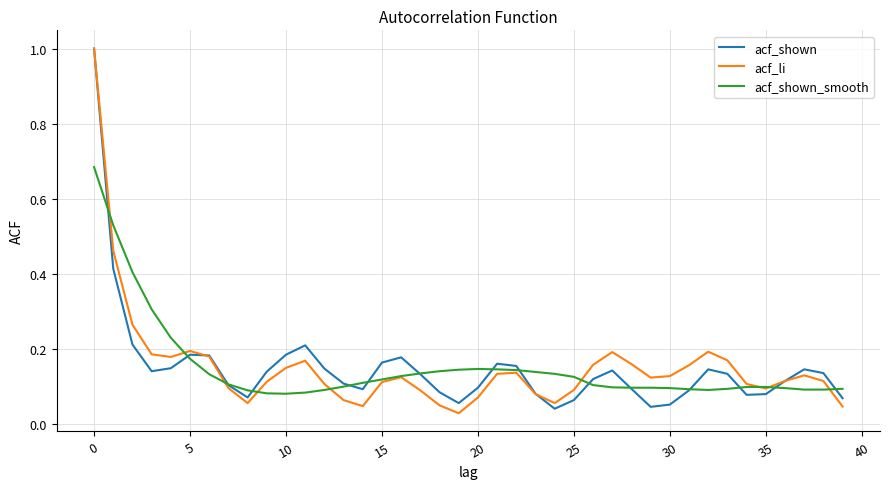

What is the highest value of the acf_shown series?

1.0